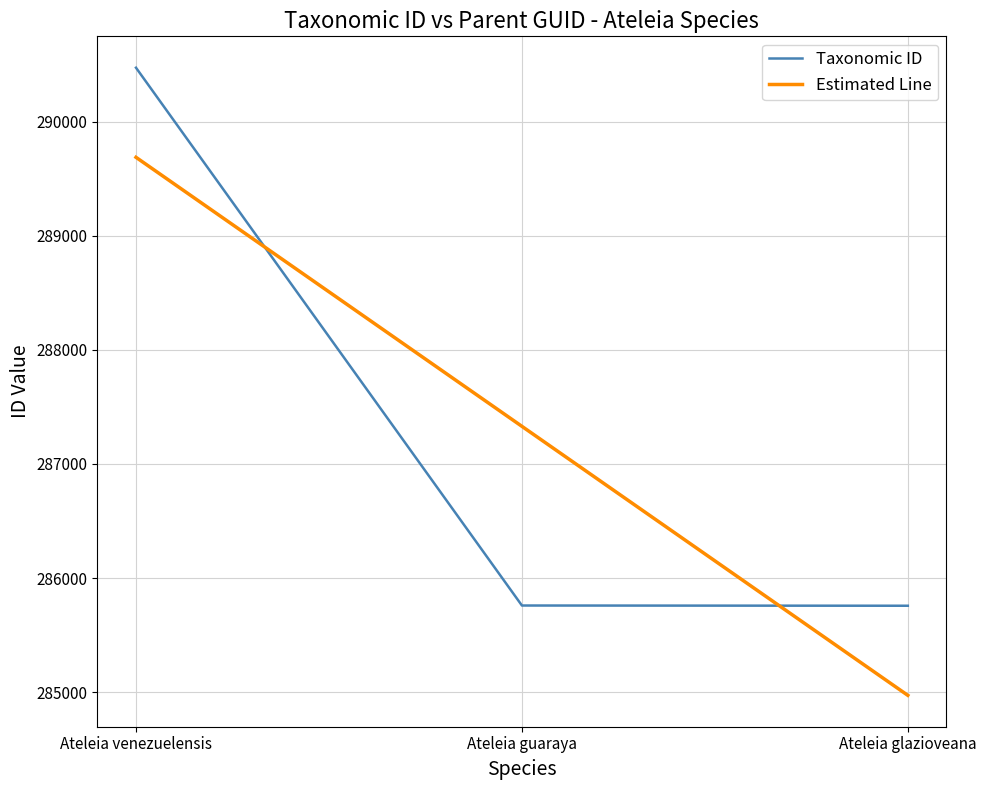

How many distinct data groups are displayed?

2